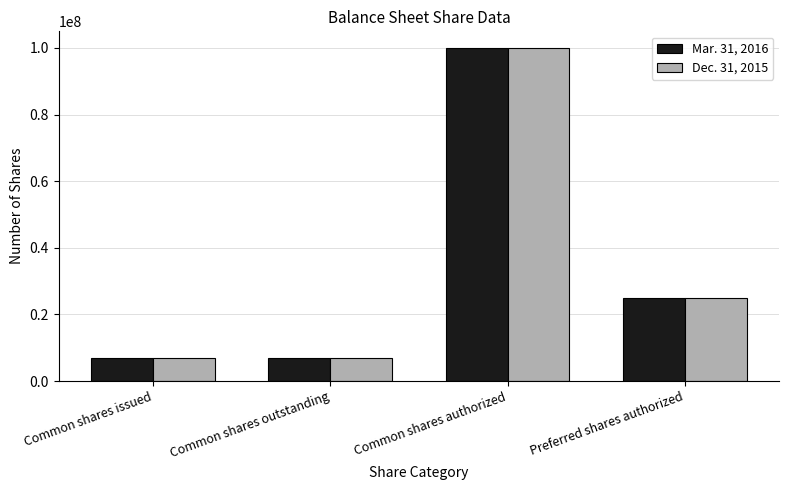

What is the difference between the second highest and second lowest values in the Dec. 31, 2015 series?

17983204